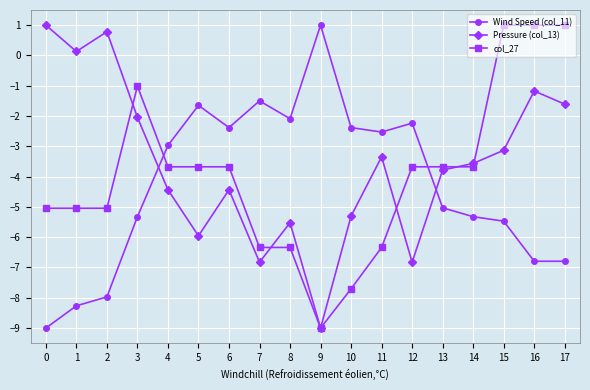

Between 4 and 9, which series saw the biggest shift?

col_27